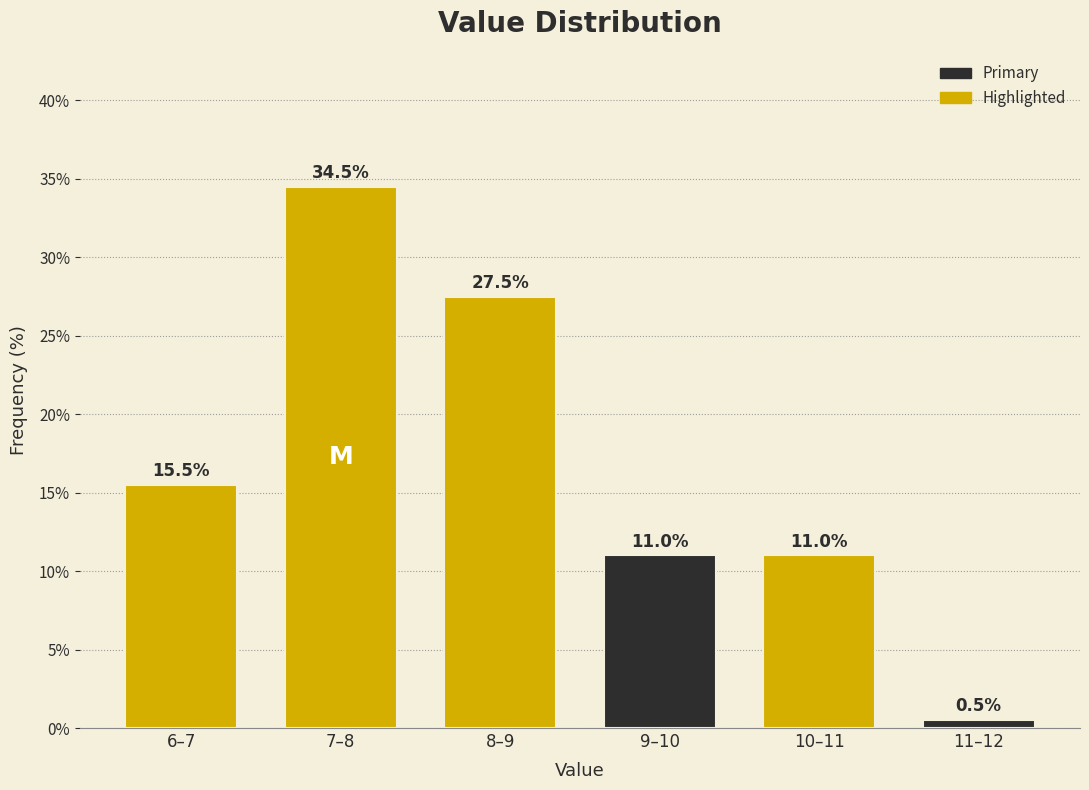

Reading left to right, list all the values displayed in this chart.

15.5	34.5	27.5	11.0	11.0	0.5